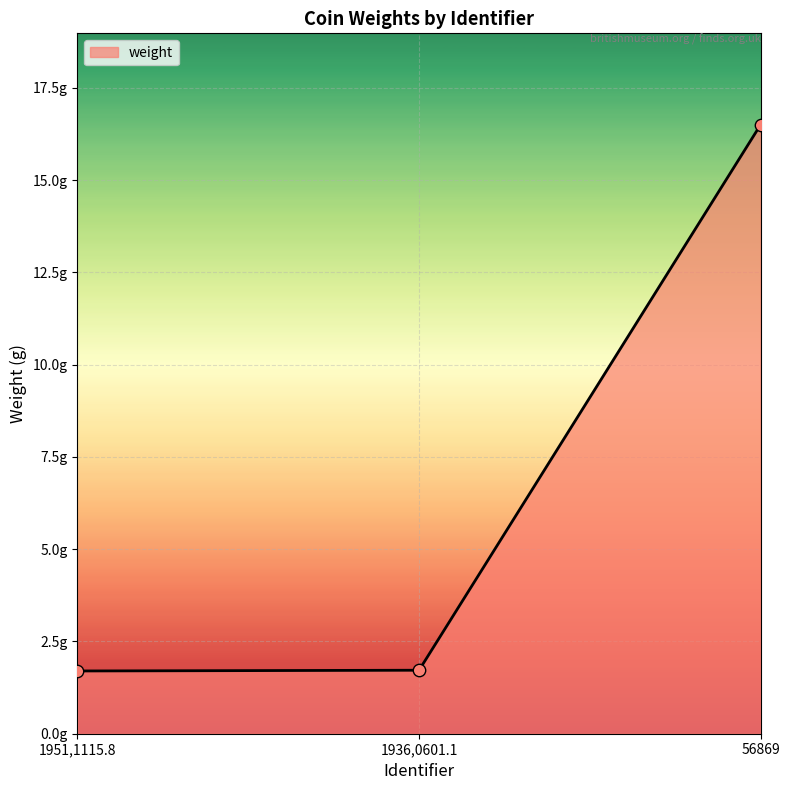

Approximately how many times larger is the value at 1951,1115.8 compared to 1936,0601.1?

1.0